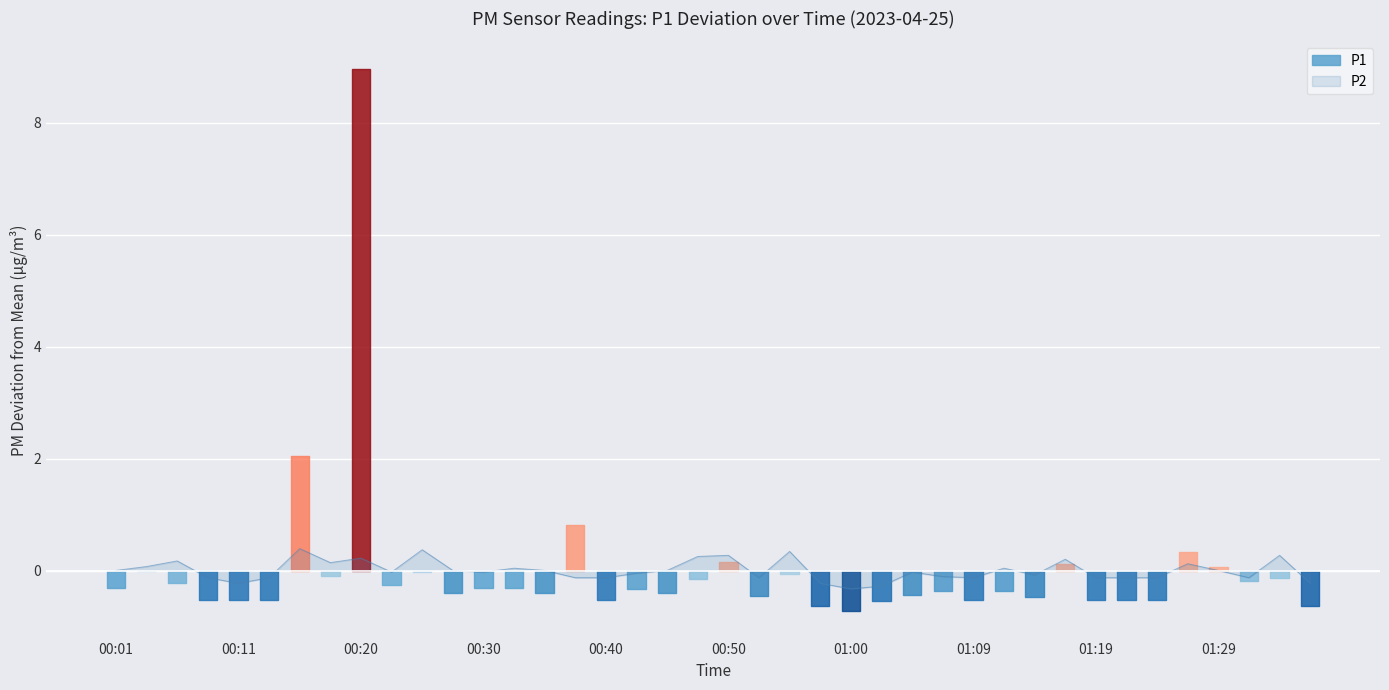

What is the difference between the values at 37 and 23?

0.1